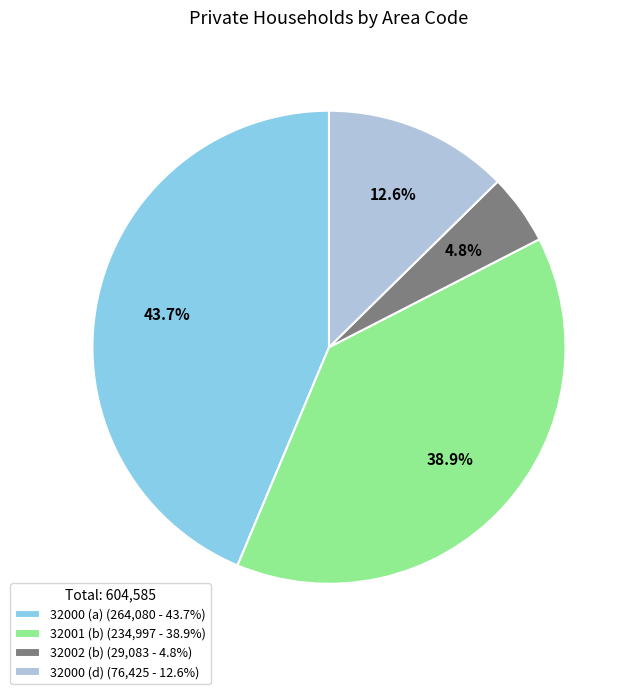

Is there any slice that represents more than half of the pie?

No